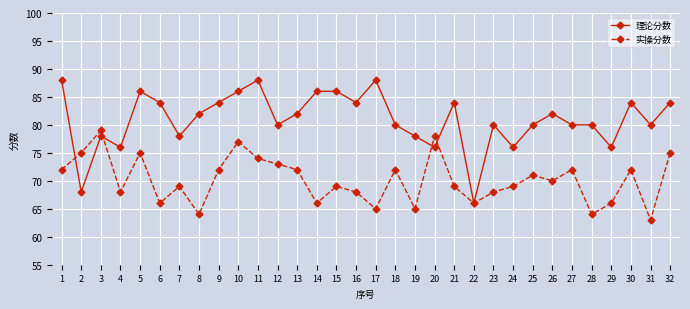

What is the difference between the highest and lowest values at 13?

10